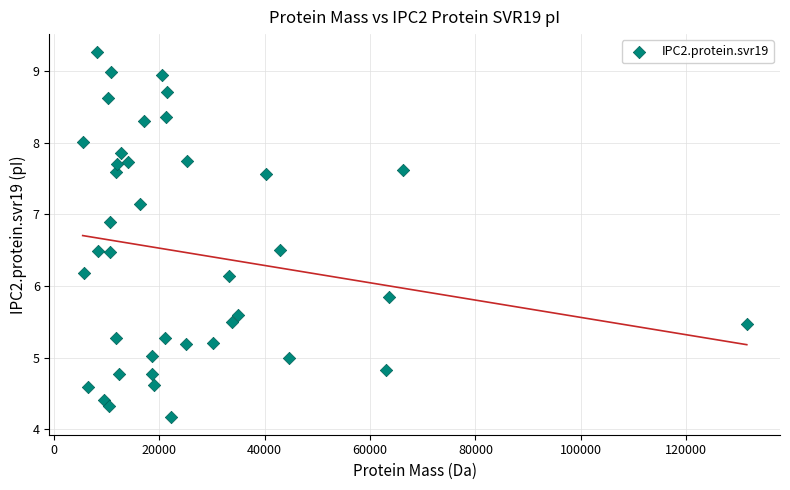

What is the range of X values (max minus min)?

126039.3